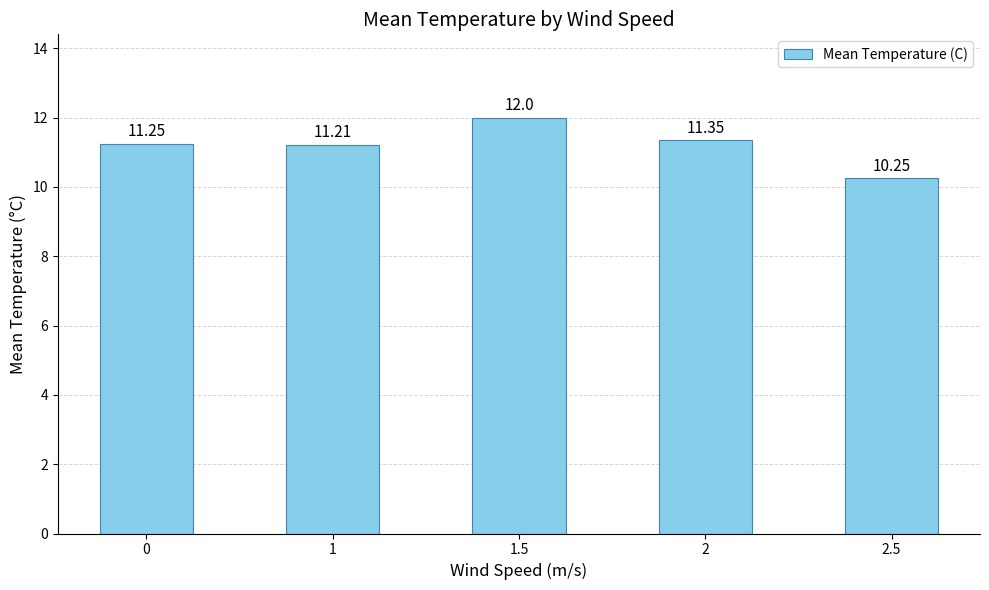

Which label corresponds to the largest value in the chart?

1.5